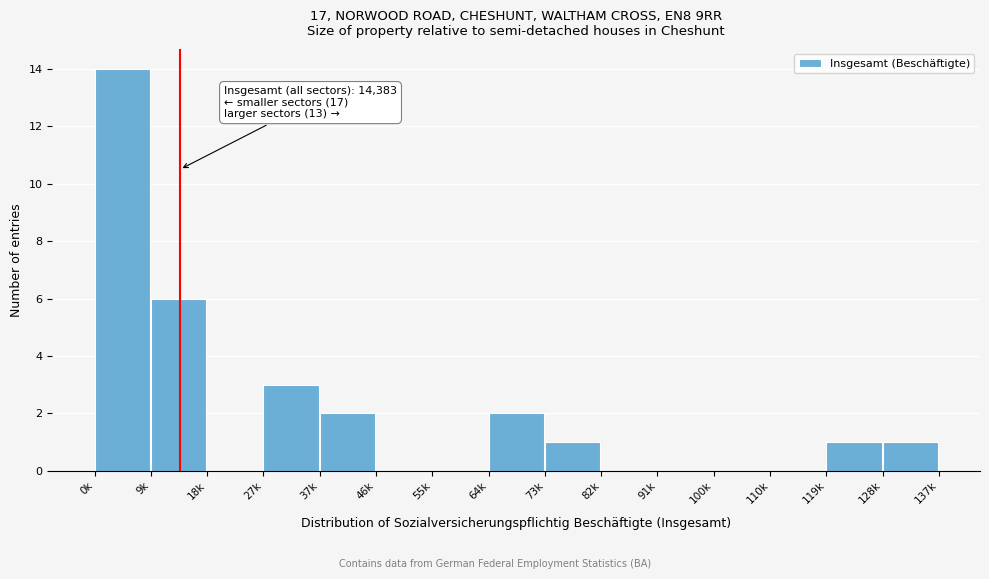

Reading right to left, list all the values displayed in this chart.

128k=1	119k=1	110k=0	100k=0	91k=0	82k=0	73k=1	64k=2	55k=0	46k=0	37k=2	27k=3	18k=0	9k=6	0k=14